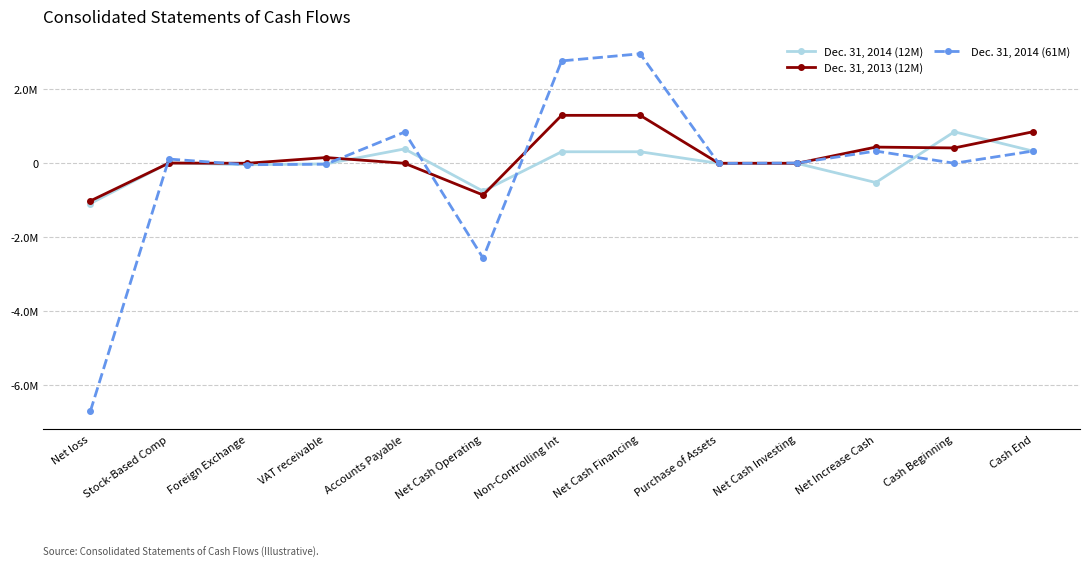

What are all the series names shown in the legend?

Dec. 31, 2014 (12M), Dec. 31, 2013 (12M), Dec. 31, 2014 (61M)